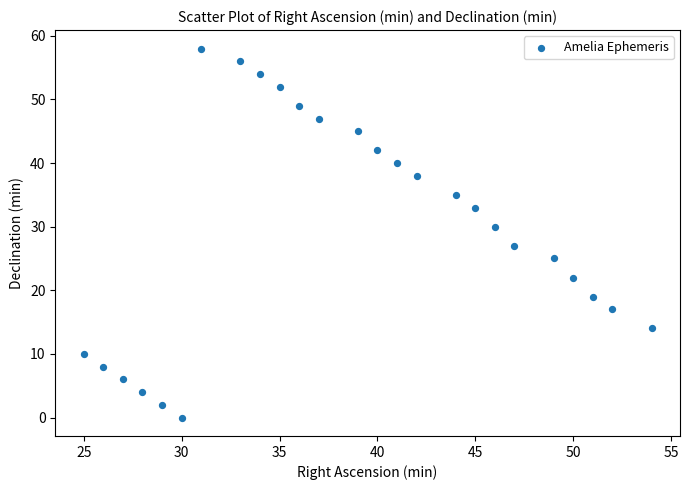

What Y value in the scatter plot is closest to 29?

30